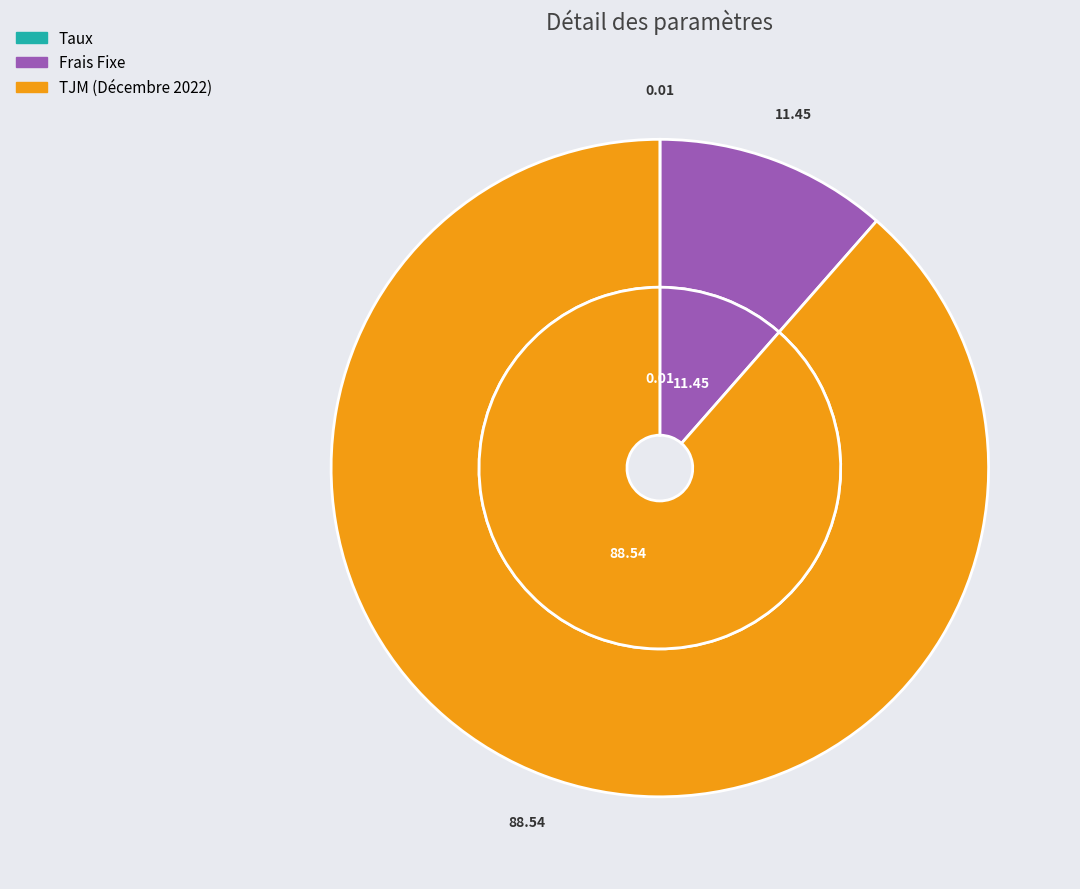

The Taux slice represents 1% of the pie. True or false?

False